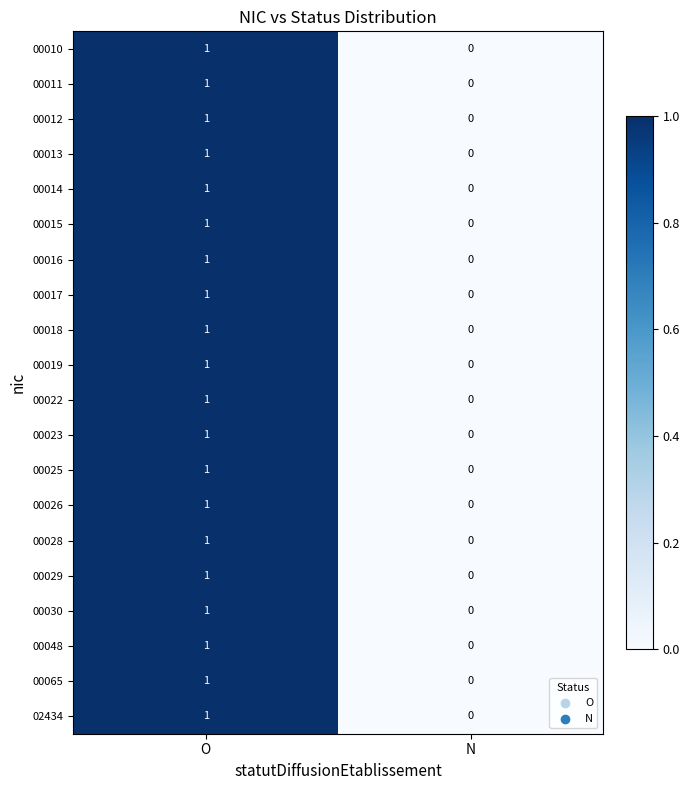

At which category is the sum across all series the highest?

O